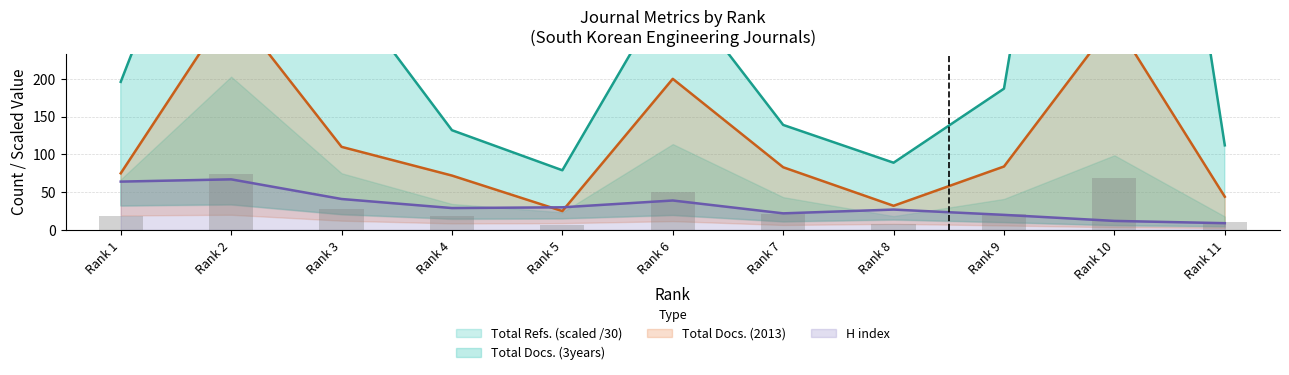

The H index series shows 4 at Rank 9. True or false?

False